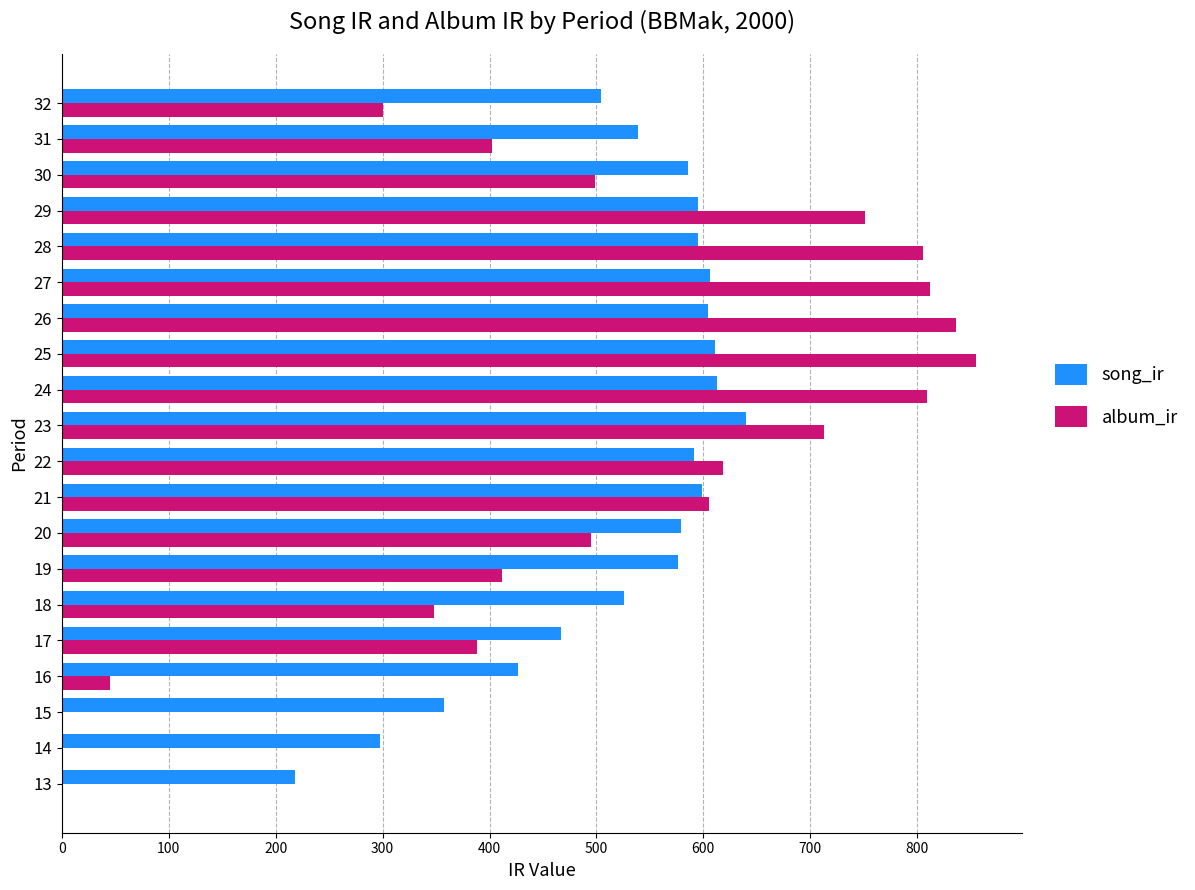

Is the value of album_ir at 14 greater than the value of song_ir at 27?

No